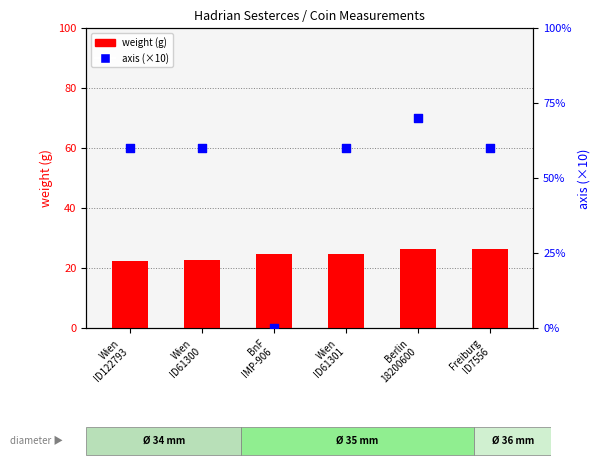

Which series has the largest total across all categories?

axis (×10)